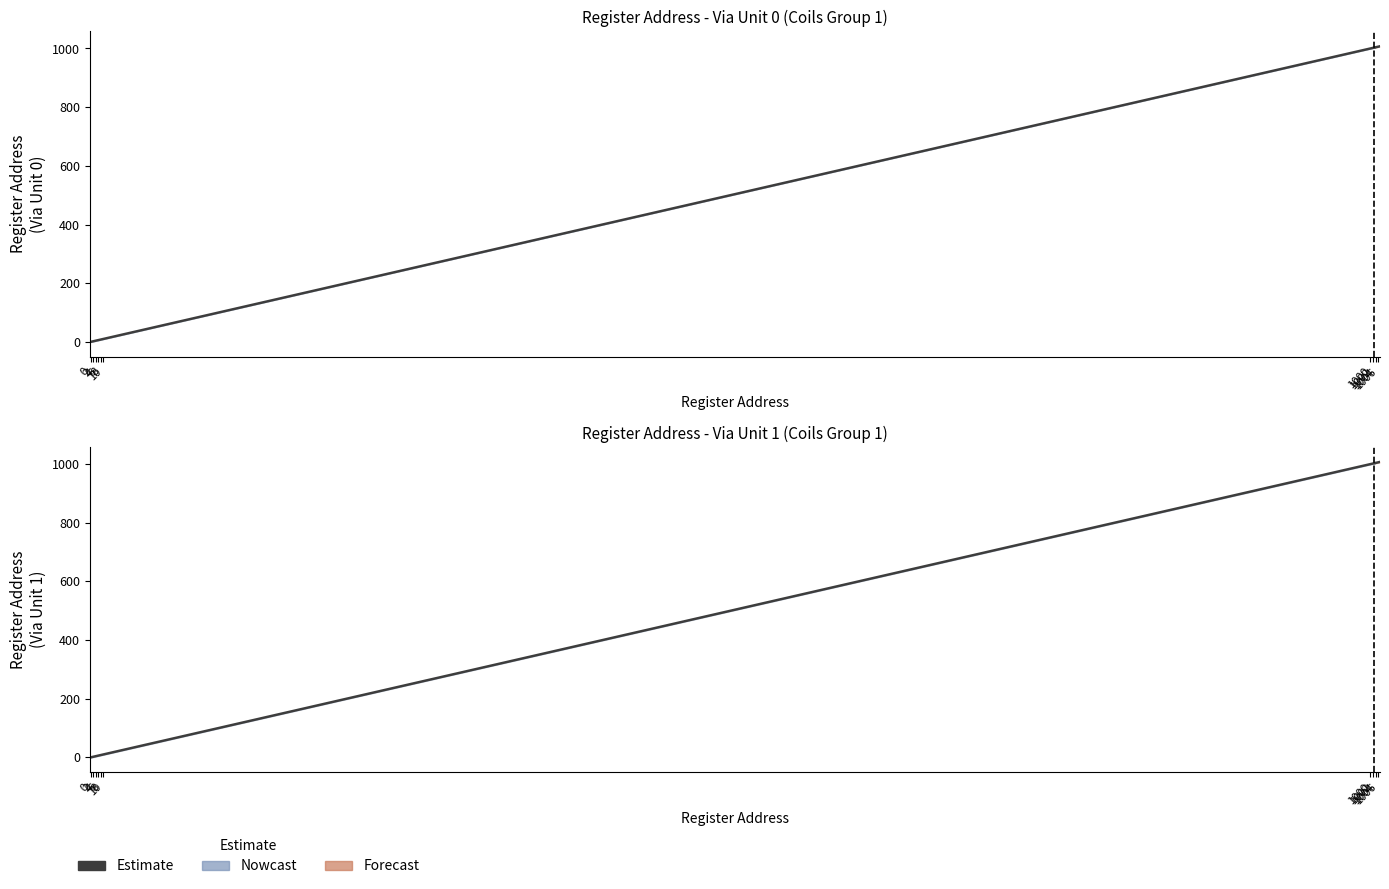

How many lines are shown in the chart?

1